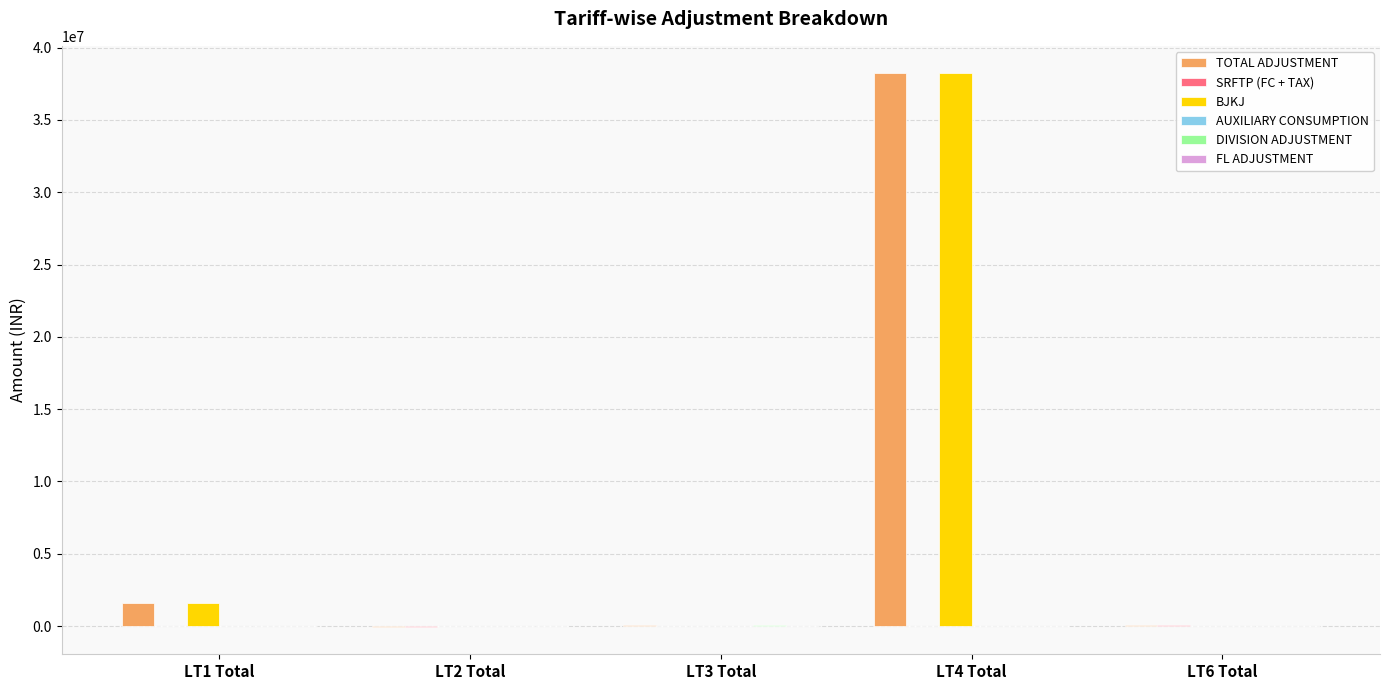

Is the value of BJKJ at LT4 Total greater than the value of TOTAL ADJUSTMENT at LT3 Total?

Yes